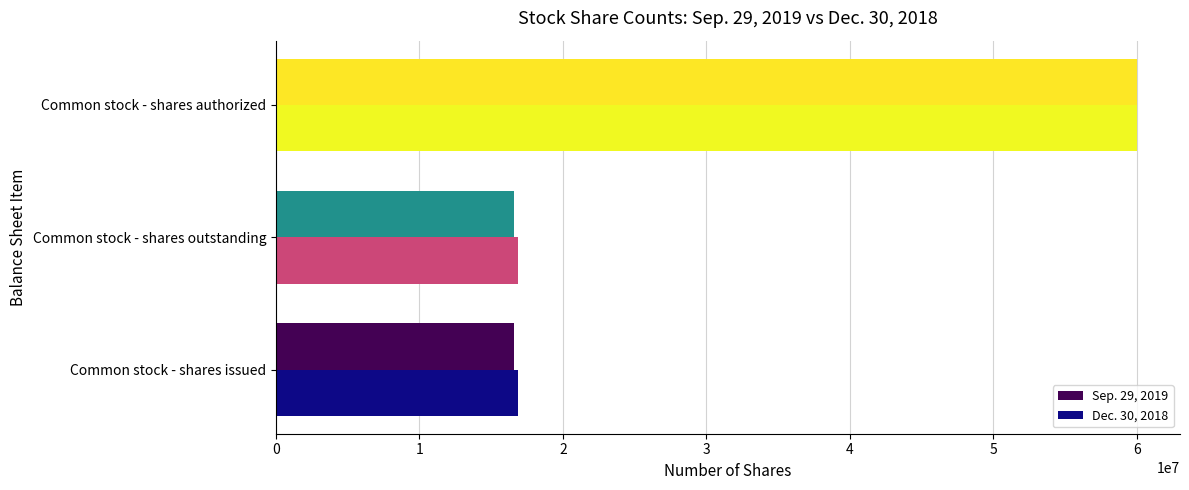

Is it true that Dec. 30, 2018 equals 16856373 at Common stock - shares outstanding?

True